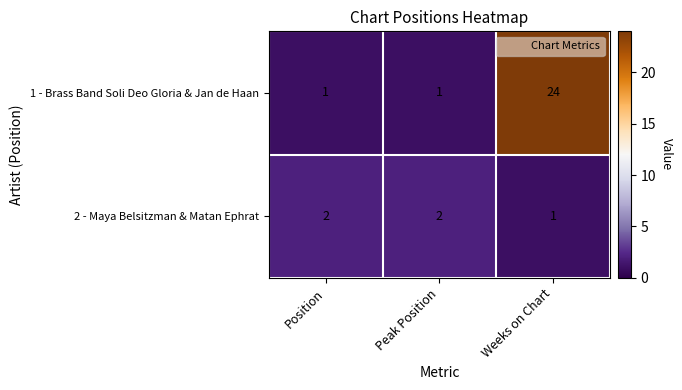

Which series has the widest spread of values?

1 - Brass Band Soli Deo Gloria & Jan de Haan